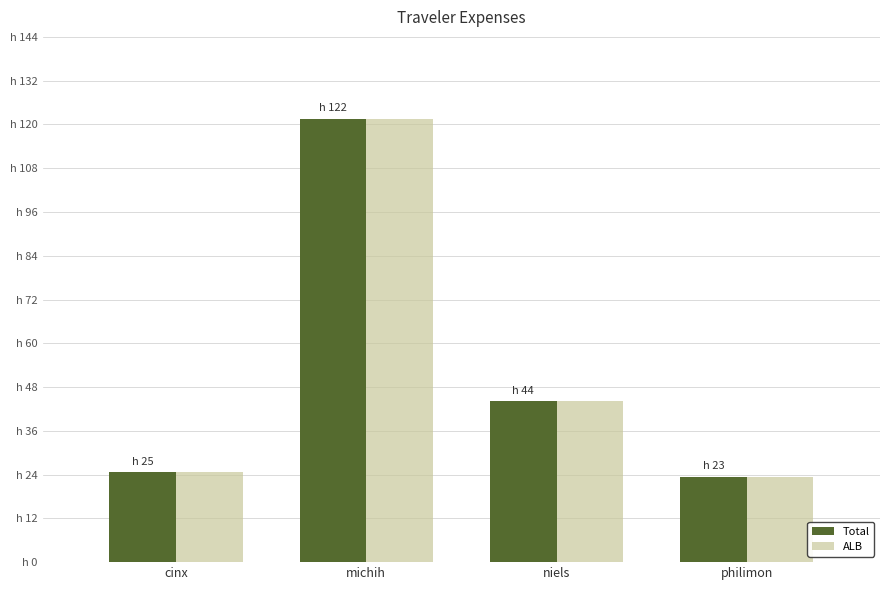

The ALB series shows 24.7 at cinx. True or false?

True